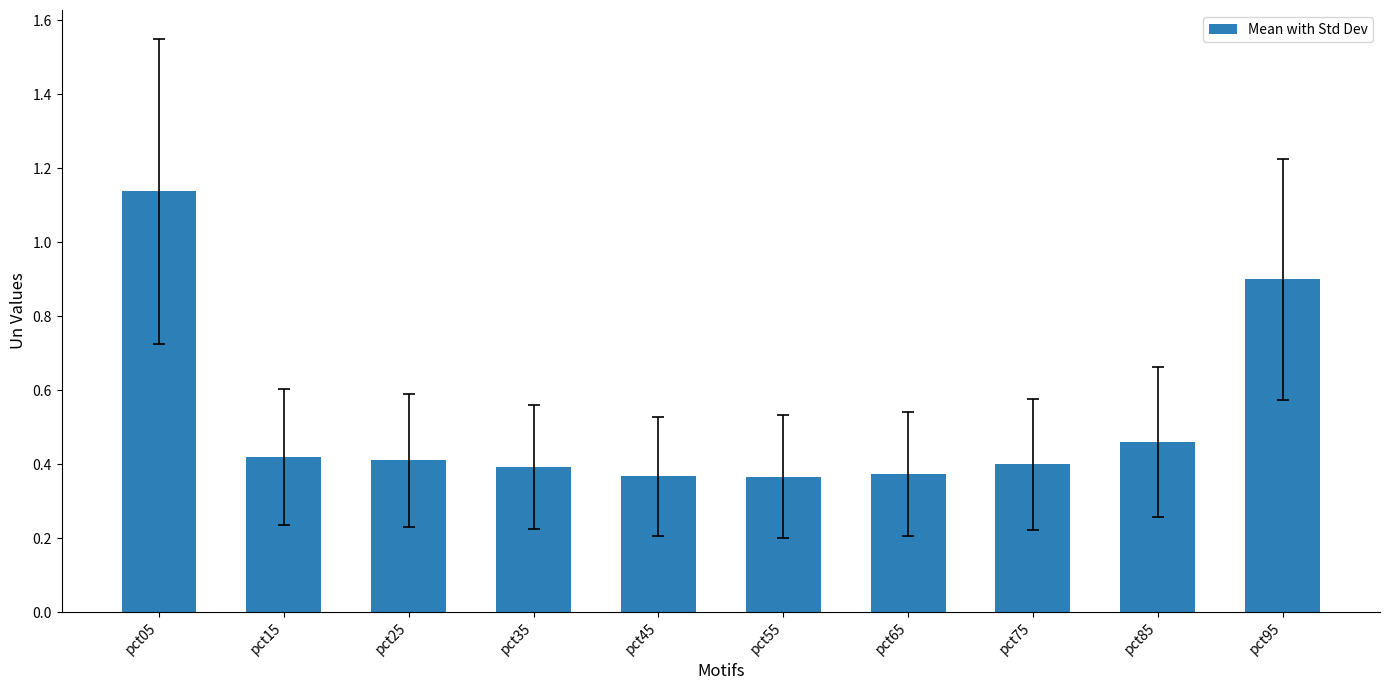

Which label corresponds to the largest value in the chart?

pct05